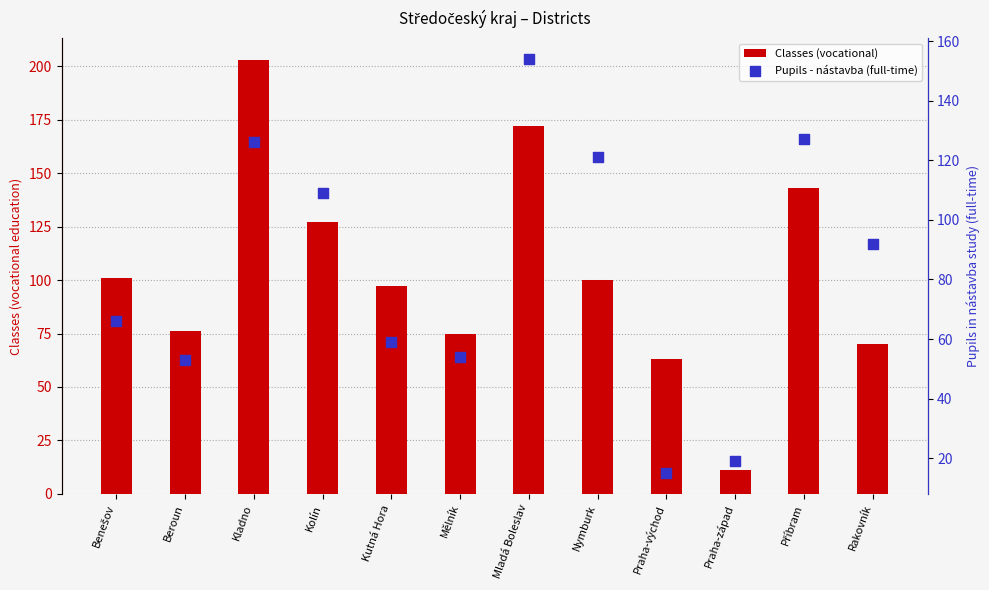

Which series has the largest Y range (max minus min)?

Classes (vocational)